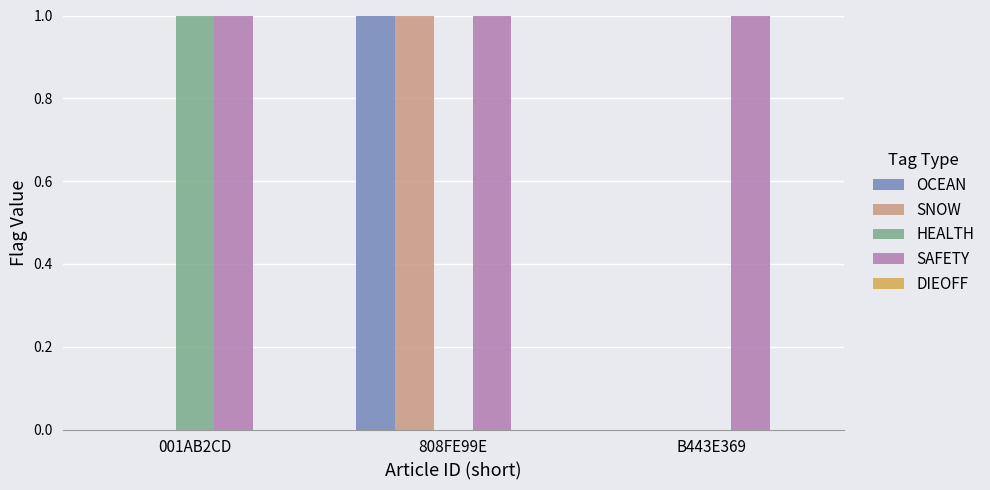

Count the number of data series in this chart.

4